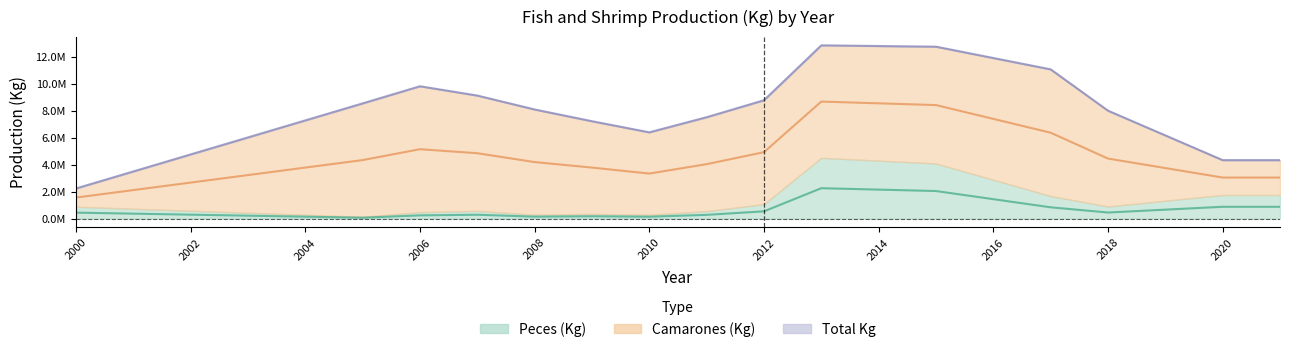

True or false: Total Kg has a value of 7506681.6 at 2011.

True